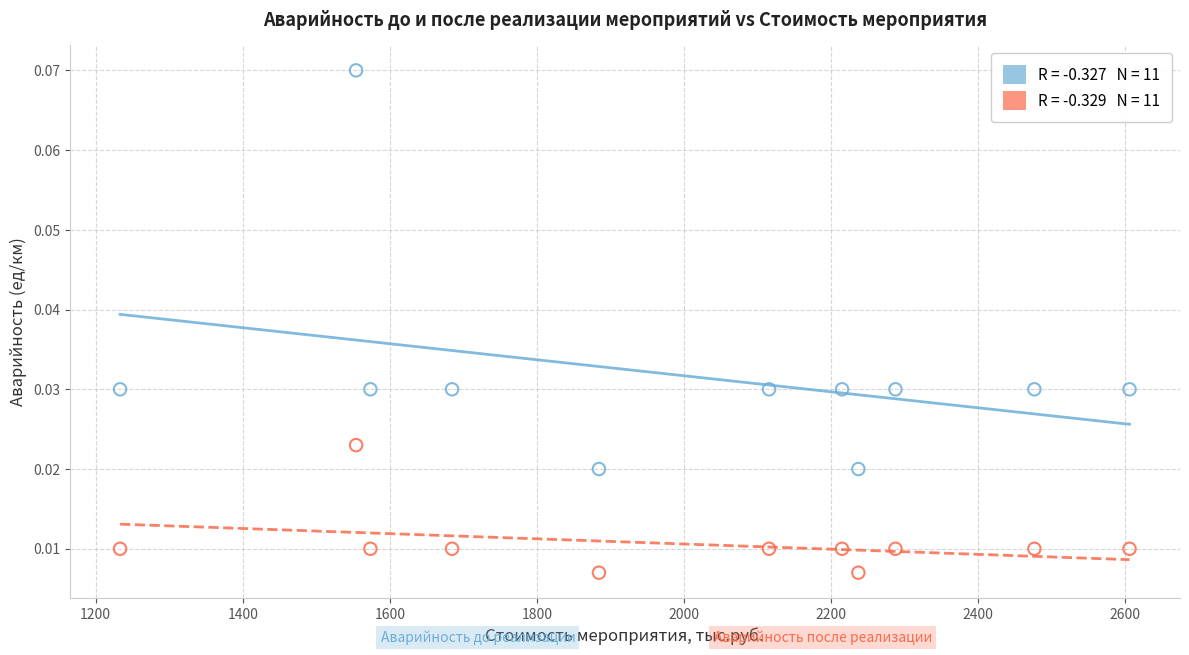

Across all data points, what is the range of X values (max minus min)?

1373.3